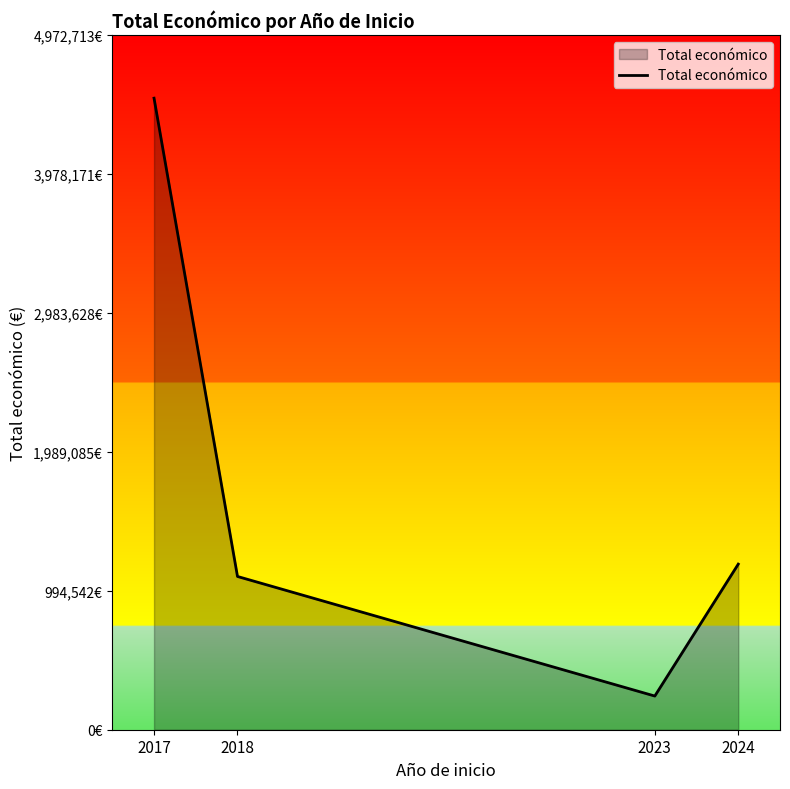

Is this an area chart (filled region under the line)?

Yes